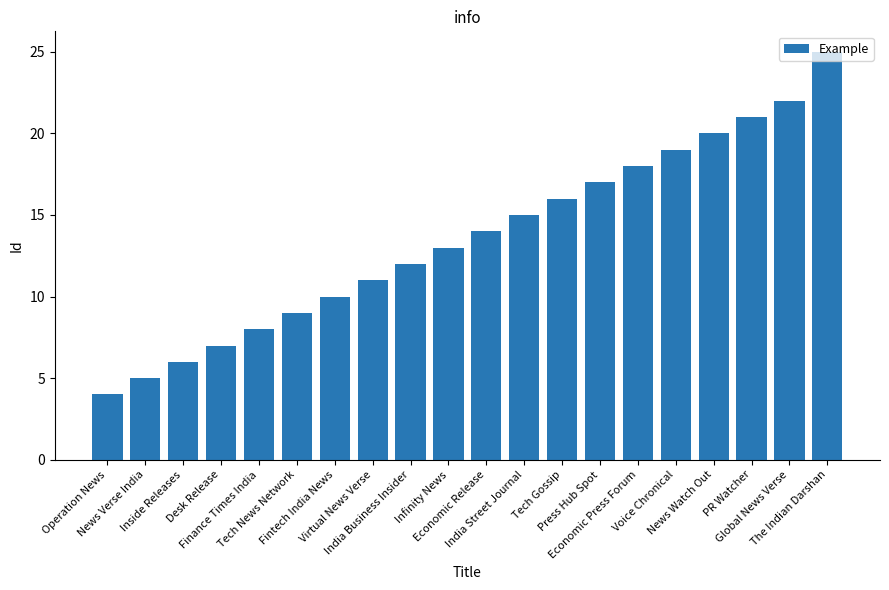

How many series are shown in this chart?

1